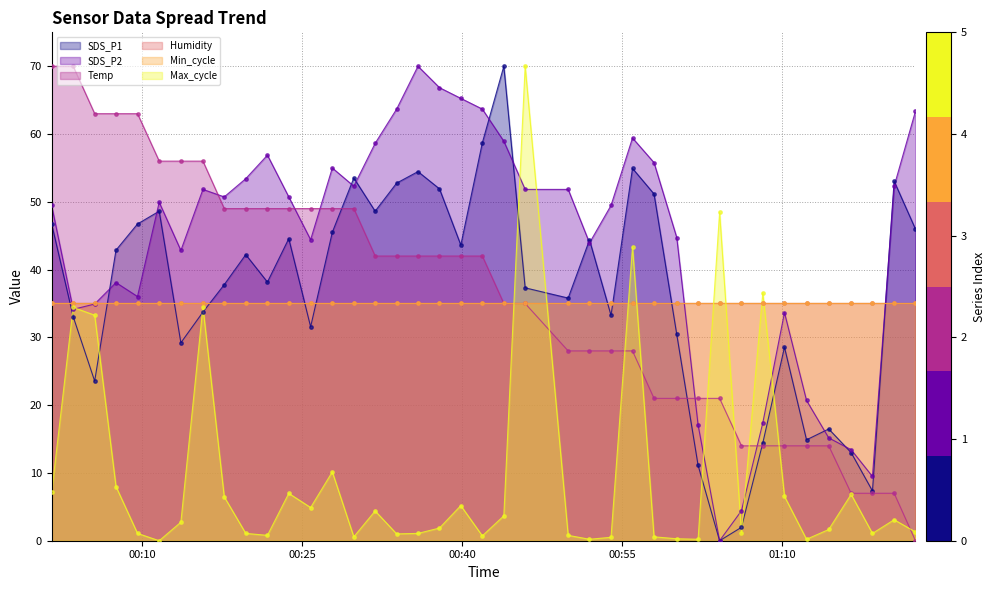

What is the maximum value for Temp?

70.0